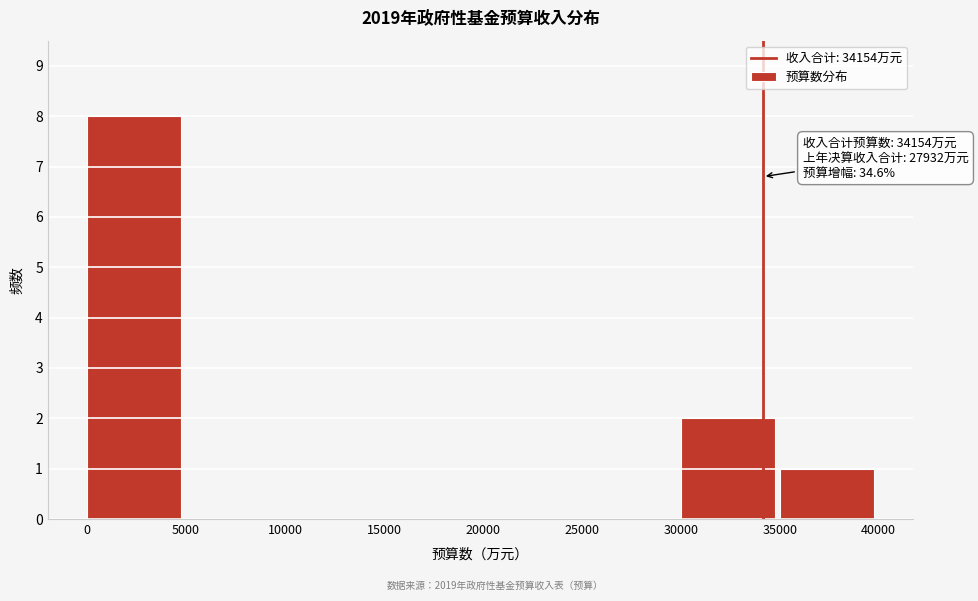

Reading right to left, transcribe all the data shown in this chart.

35000=1	30000=2	25000=0	20000=0	15000=0	10000=0	5000=0	0=8